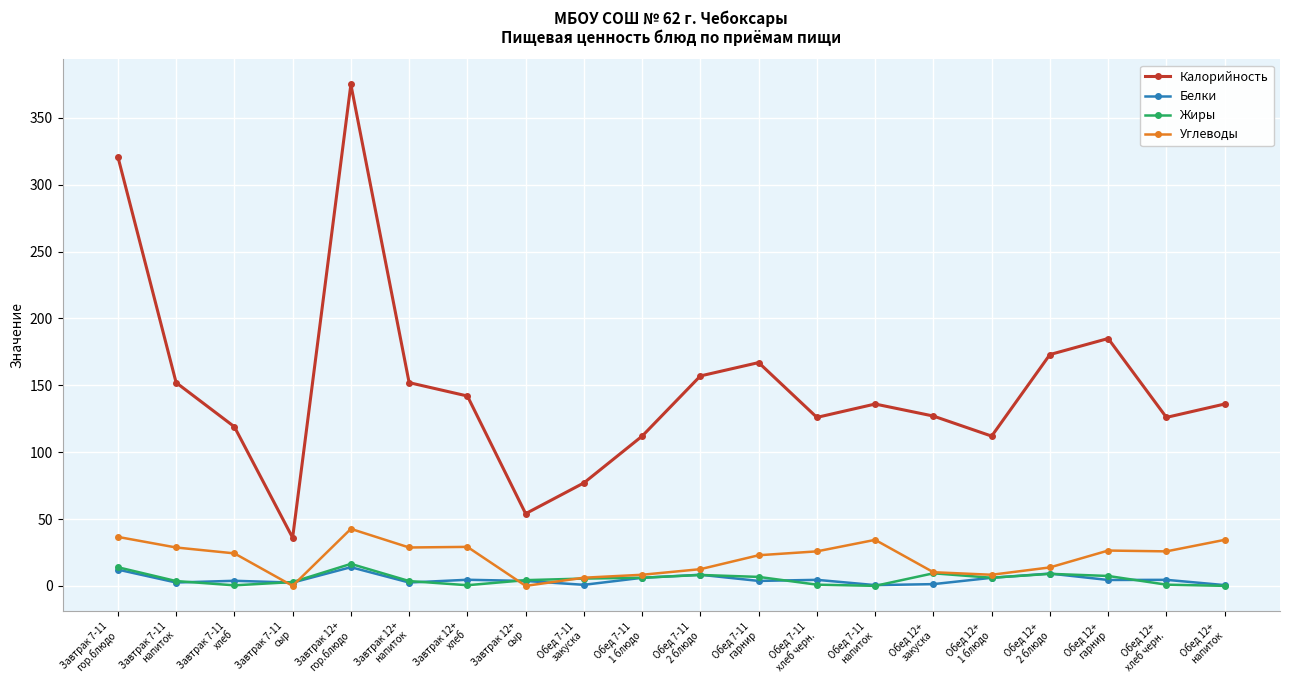

Which series has the widest spread of values?

Калорийность